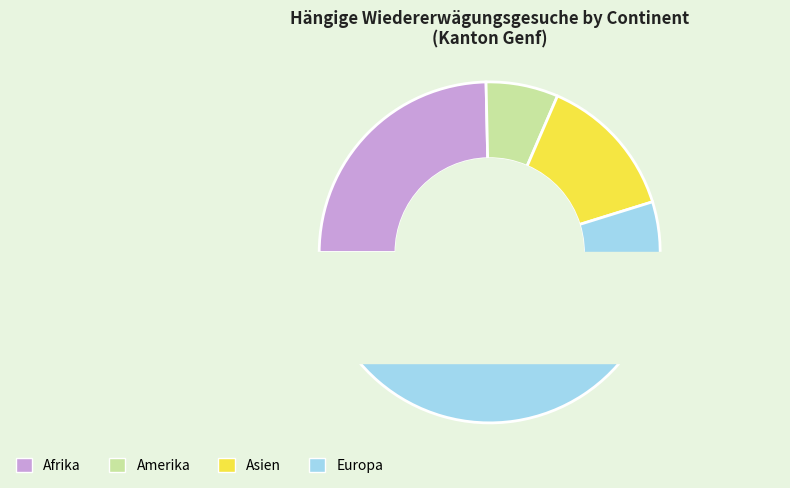

Does Europa account for over 50% of the chart?

Yes